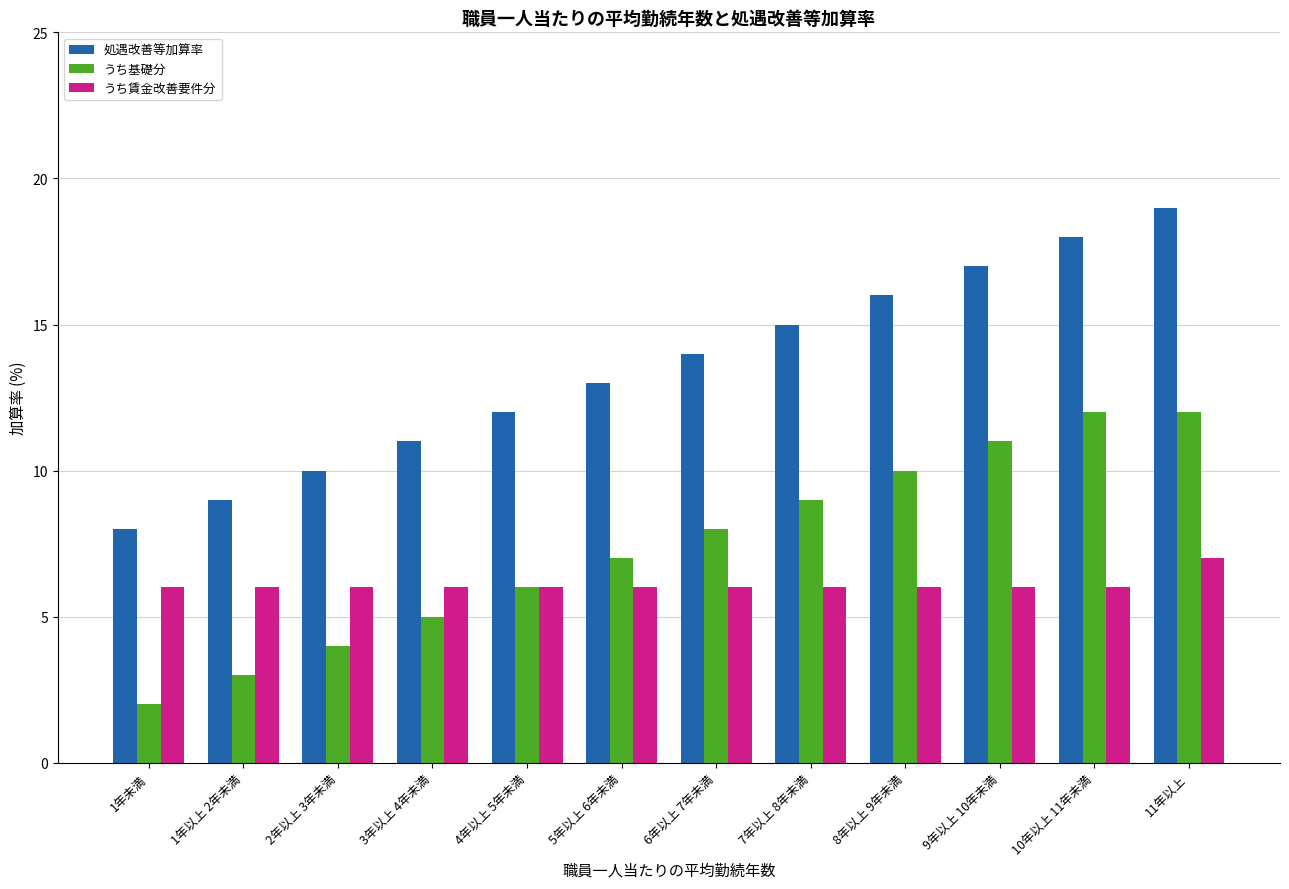

True or false: うち賃金改善要件分 has a value of 10 at 1年以上 2年未満.

False